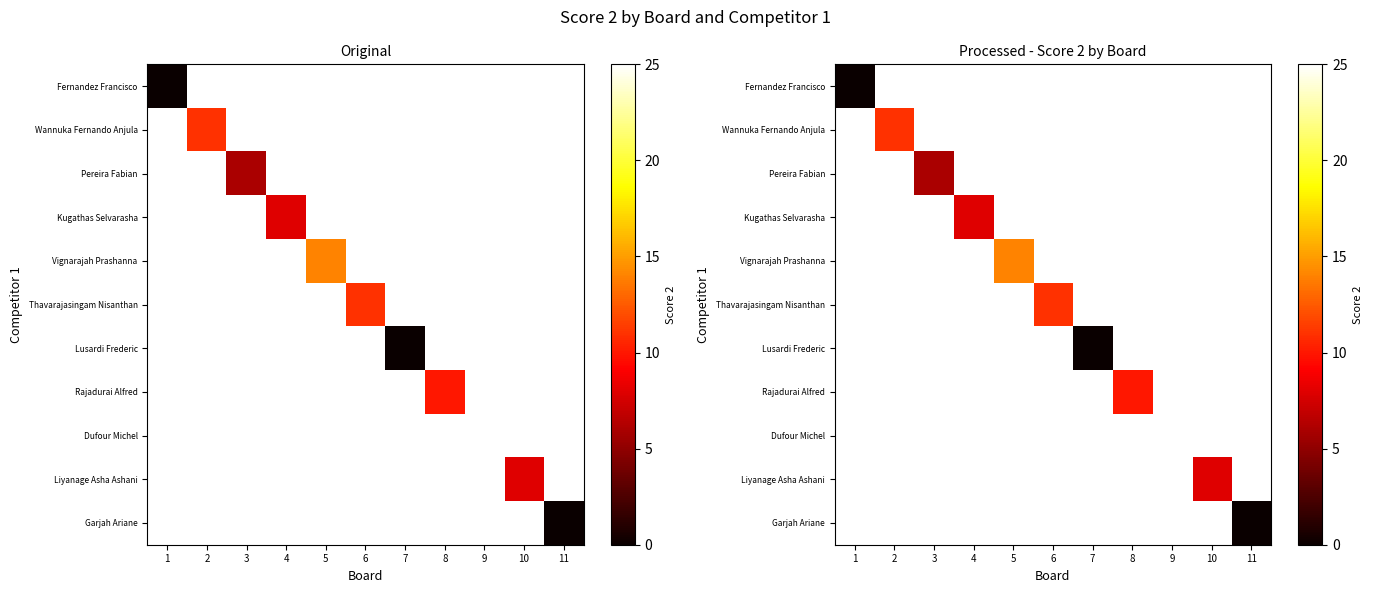

Which has a higher value, 4 or 10?

10